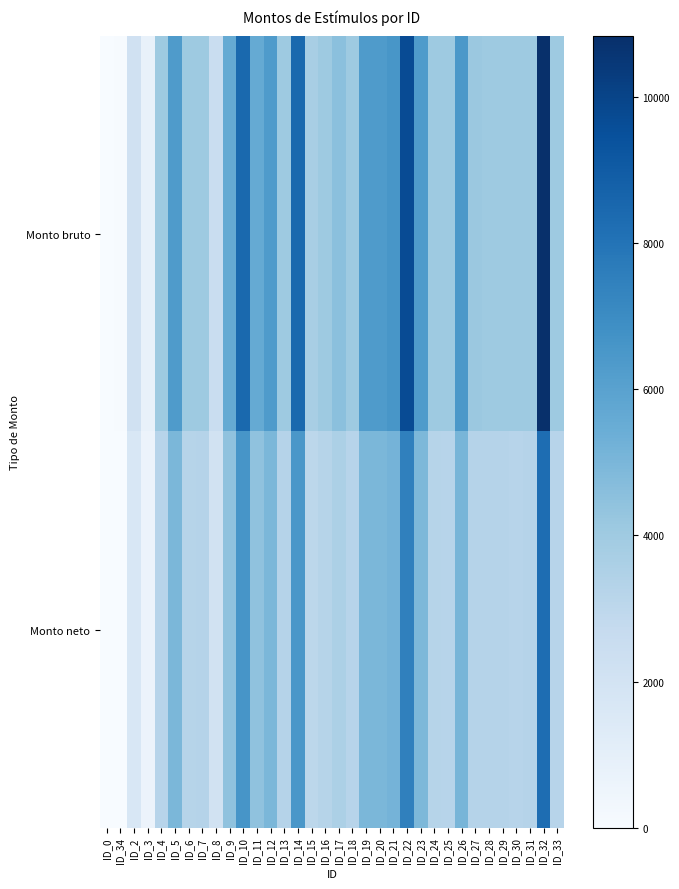

Reading left to right, transcribe all the data shown in this chart.

Monto bruto: ID_0=0.0	ID_34=56.3	ID_2=2134.6	ID_3=767.1	ID_4=4034.0	ID_5=6326.2	ID_6=4034.0	ID_7=4034.0	ID_8=2508.8	ID_9=5610.8	ID_10=8437.4	ID_11=5610.8	ID_12=6326.2	ID_13=4034.0	ID_14=8437.4	ID_15=3691.4	ID_16=4034.0	ID_17=4548.2	ID_18=4034.0	ID_19=6324.6	ID_20=6324.6	ID_21=6554.6	ID_22=9661.4	ID_23=6326.0	ID_24=4034.0	ID_25=4064.8	ID_26=6439.0	ID_27=4136.4	ID_28=4034.0	ID_29=4034.0	ID_30=4034.0	ID_31=4029.0	ID_32=10841.0	ID_33=4034.0
Monto neto: ID_0=0.0	ID_34=39.4	ID_2=1678.7	ID_3=603.3	ID_4=3208.1	ID_5=4974.9	ID_6=3254.0	ID_7=3280.2	ID_8=2103.7	ID_9=4437.7	ID_10=6571.8	ID_11=4439.6	ID_12=4974.9	ID_13=3293.0	ID_14=6517.2	ID_15=3034.8	ID_16=3254.0	ID_17=3594.4	ID_18=3193.8	ID_19=4973.7	ID_20=4973.7	ID_21=5145.1	ID_22=7459.3	ID_23=4940.1	ID_24=3254.0	ID_25=3216.3	ID_26=5040.6	ID_27=3271.7	ID_28=3291.9	ID_29=3291.9	ID_30=3208.1	ID_31=3300.8	ID_32=8270.4	ID_33=3208.1